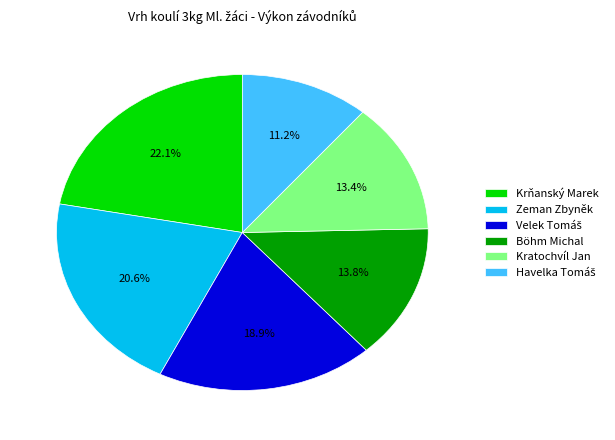

Does Kratochvíl Jan represent more than half of the total?

No